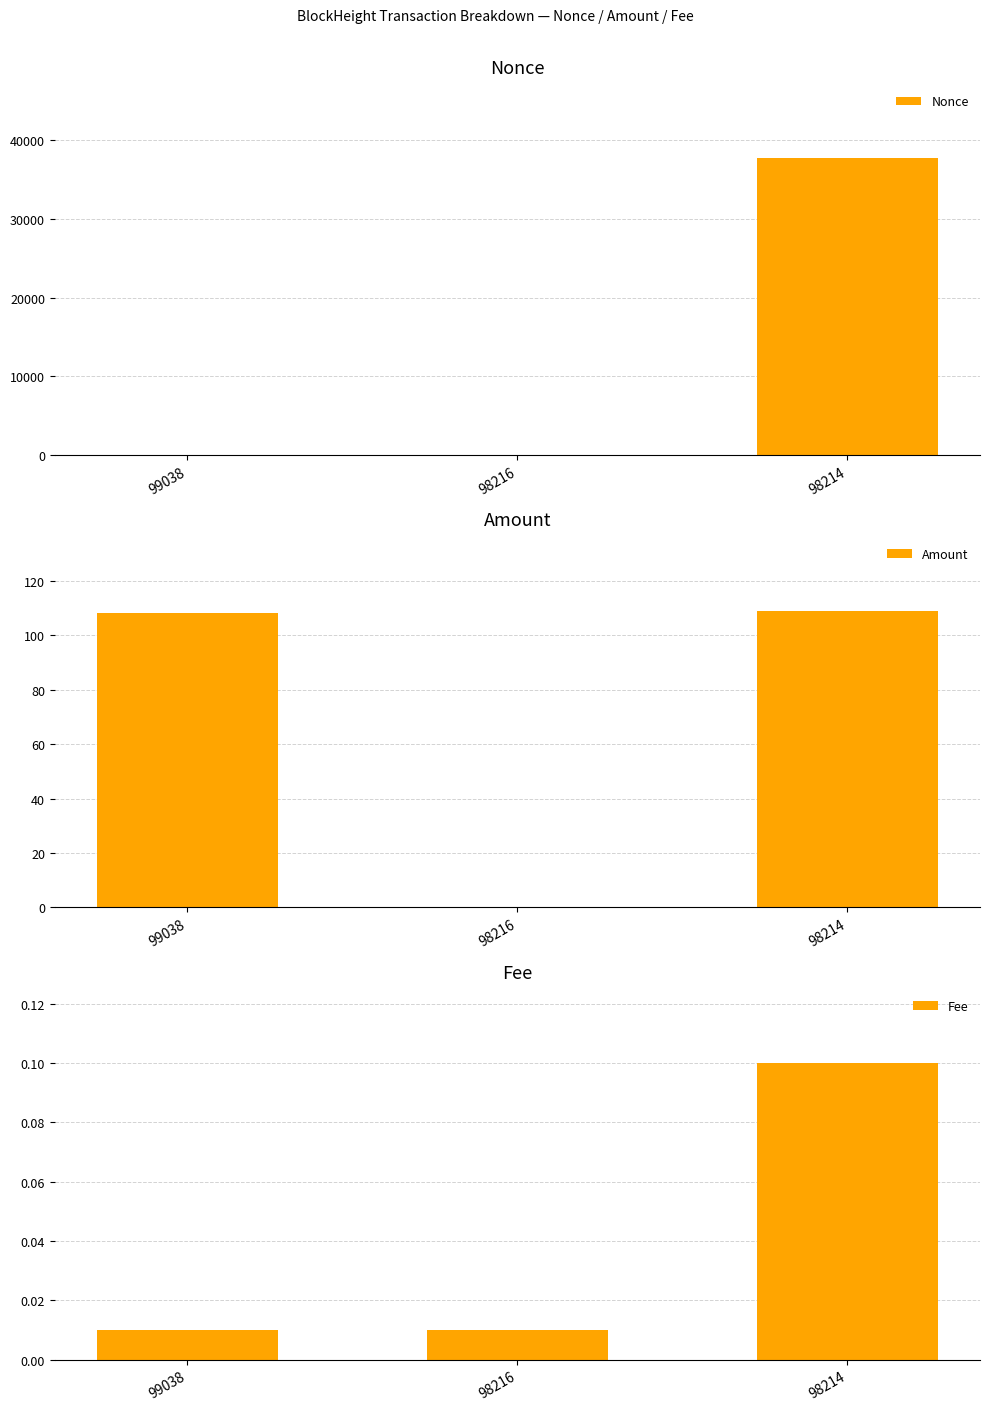

How many Fee values are between 0 and 1?

3